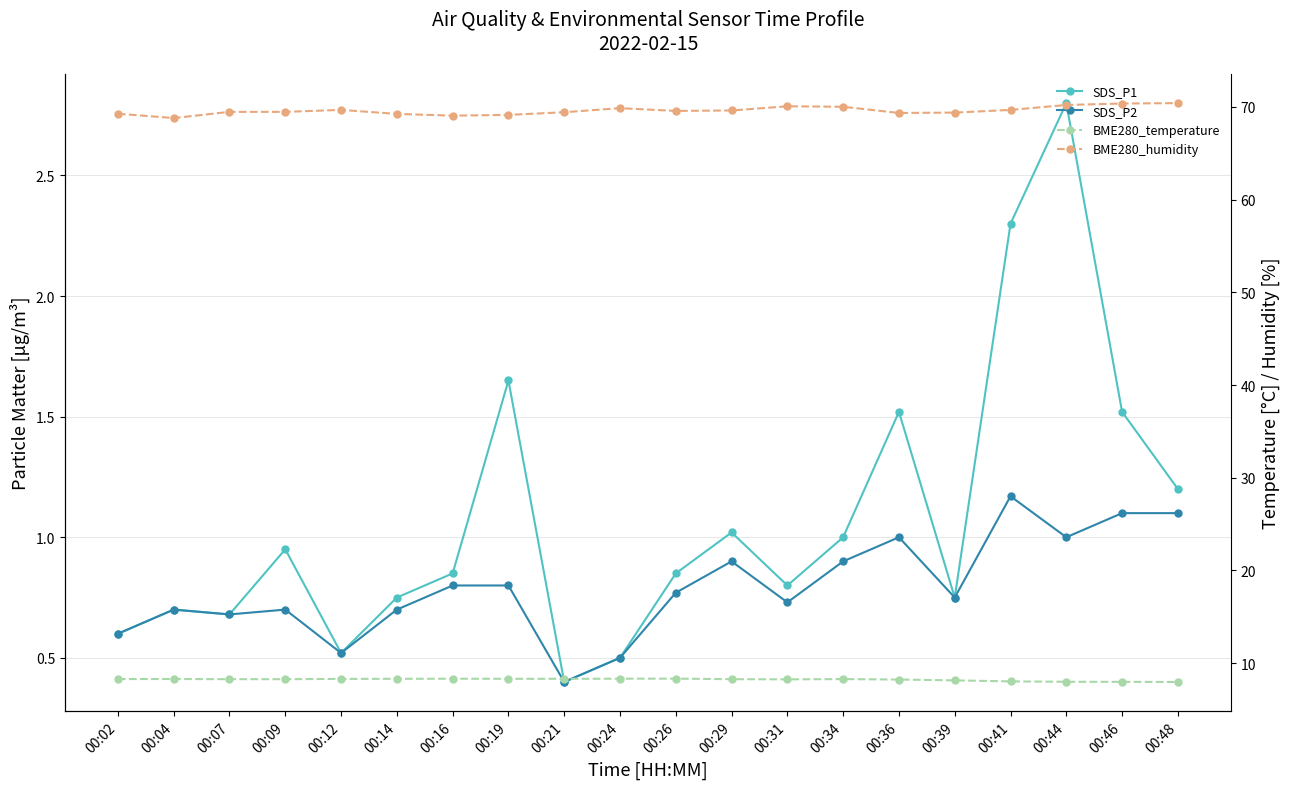

What is the value of the SDS_P2 point at the 3rd from the left?

0.7